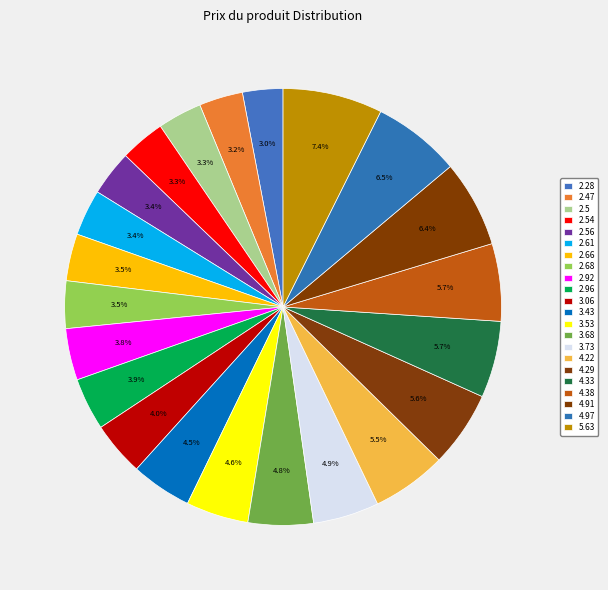

To the nearest percent, what is the difference between the largest and smallest slice percentages?

4%